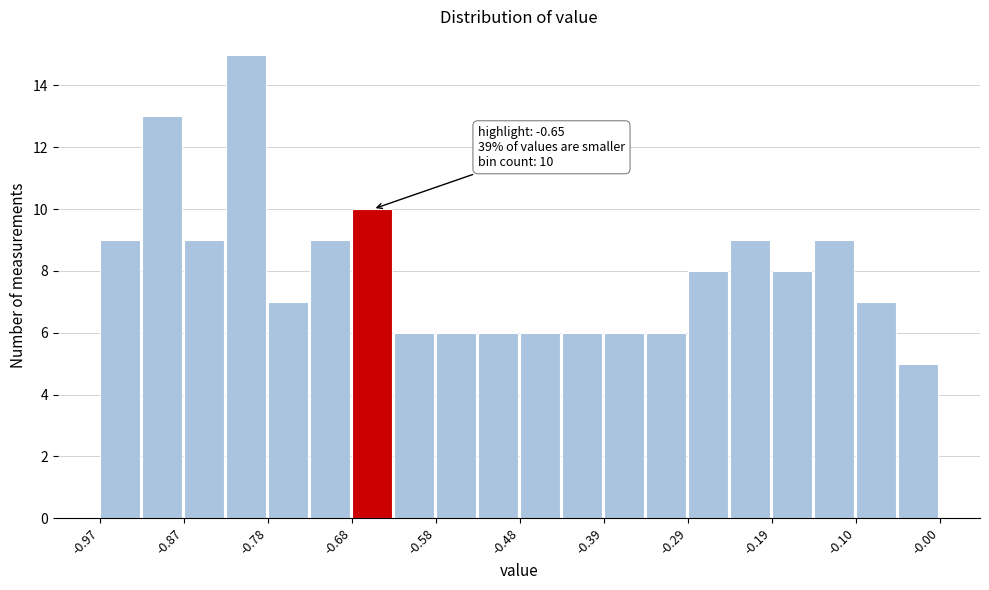

Over which range of the x-axis is the bar tallest?

-0.82 to -0.78